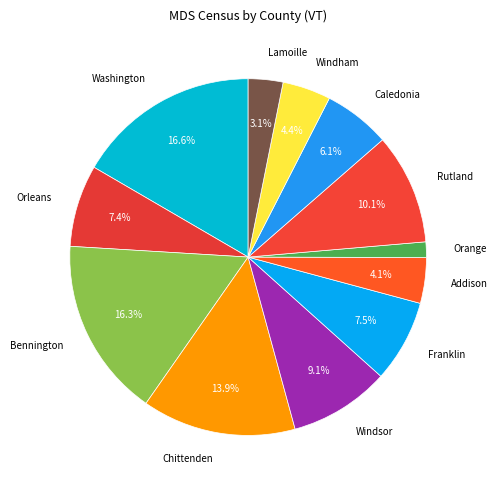

What percentage do Orleans and Rutland together represent?

17.5%